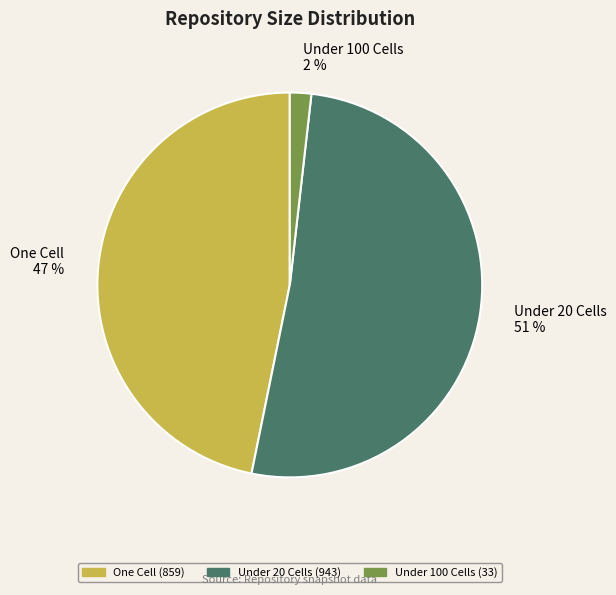

To the nearest percent, what is the combined percentage of One Cell 47 % and Under 20 Cells 51 %?

98%